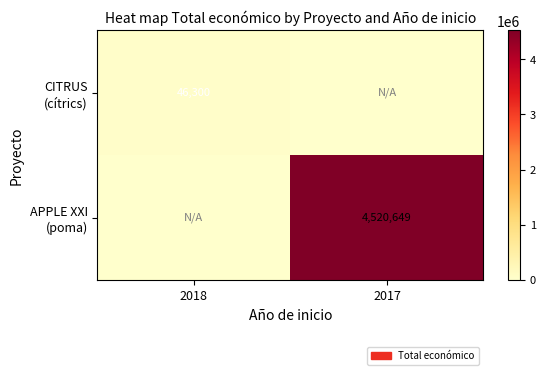

At which category is the sum across all series the highest?

2017